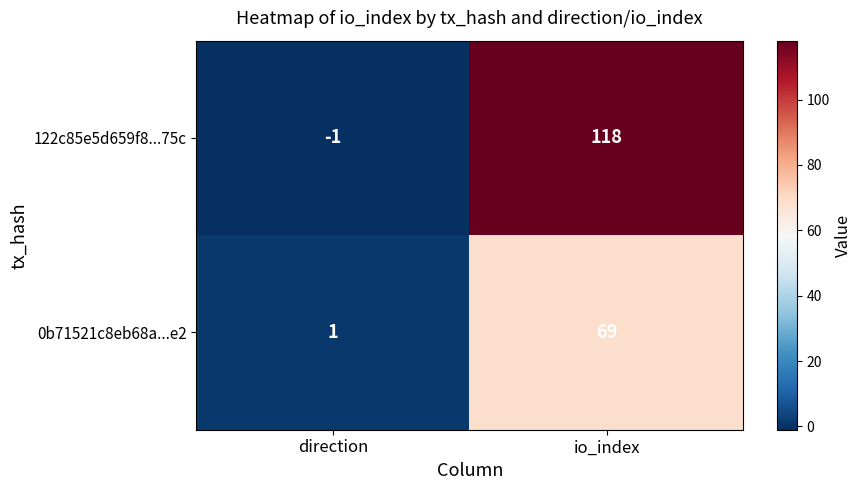

Which series has the largest total across all categories?

122c85e5d659f8...75c